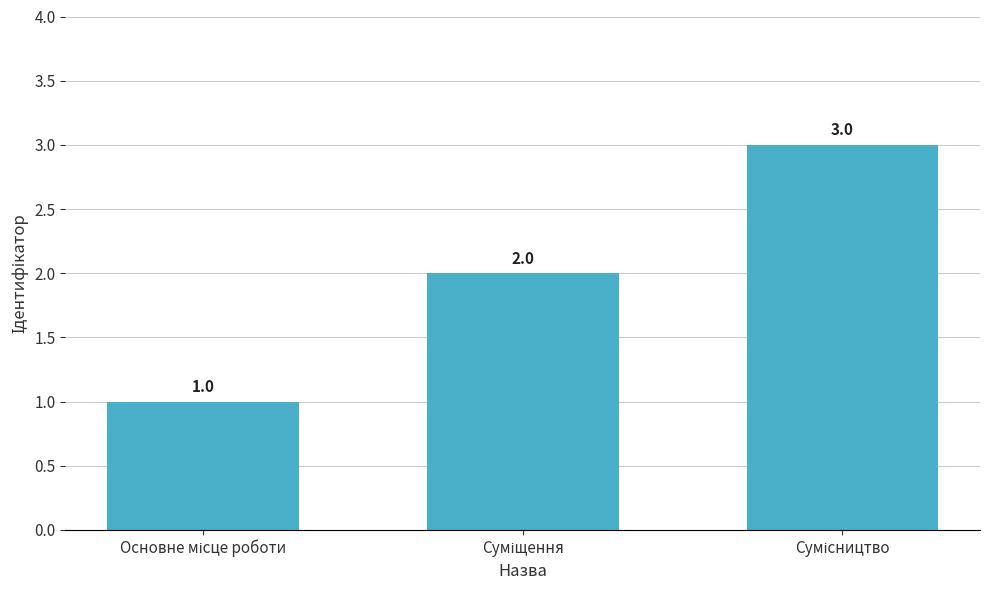

What is the greatest value displayed?

3